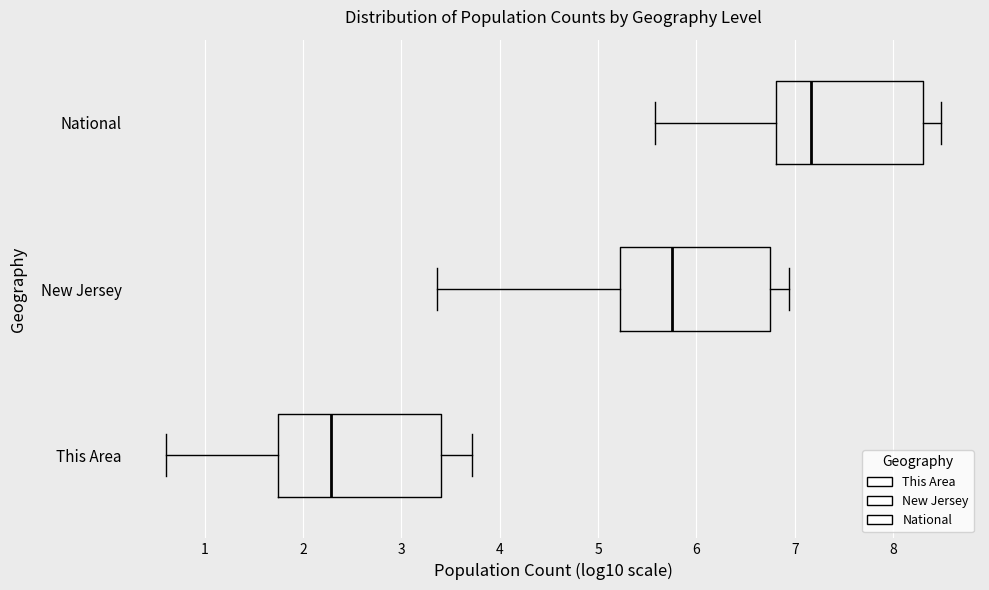

Reading bottom to top, transcribe this box plot: for each box, give where its median line is, the range the box spans, and where its two whiskers end, as read against the x-axis. The values are not printed on the chart, so give them approximately, as read against the axis.

This Area: median 2.3, box 1.7 to 3.4, whiskers 0.6 to 3.7
New Jersey: median 5.7, box 5.2 to 6.8, whiskers 3.4 to 6.9
National: median 7.2, box 6.8 to 8.3, whiskers 5.6 to 8.5